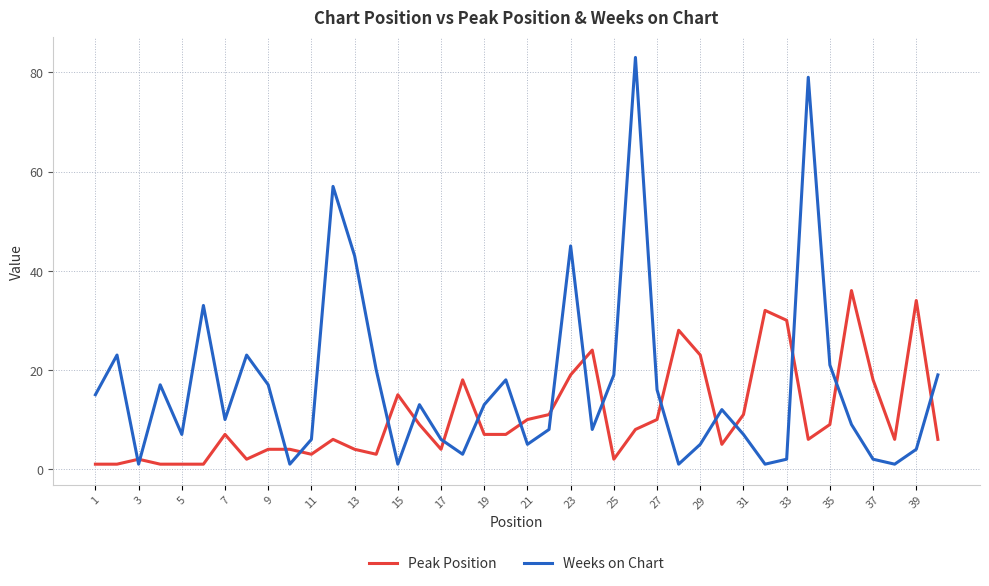

List the series in order of their peak value, highest first.

Weeks on Chart, Peak Position